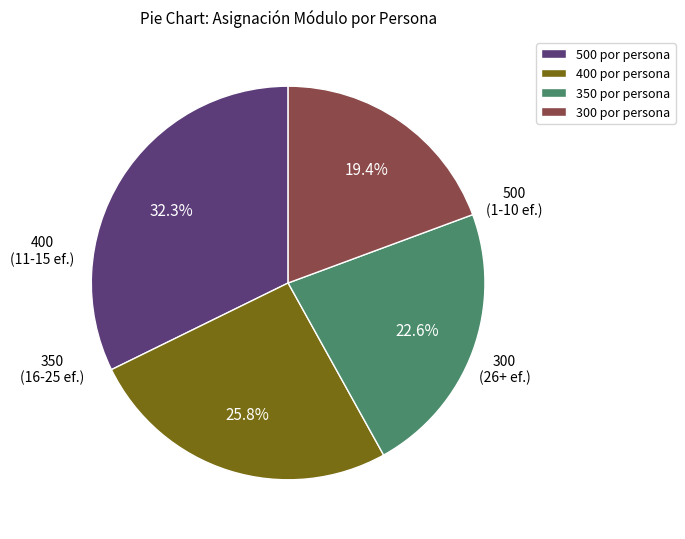

Which slice is the smallest?

300 por persona